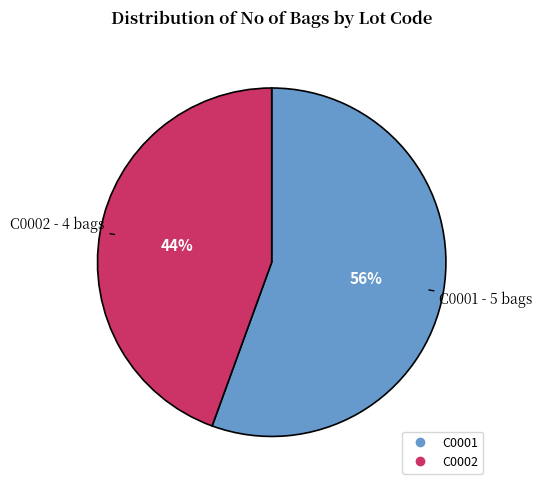

Is it true that C0002 is 44% of the pie?

True